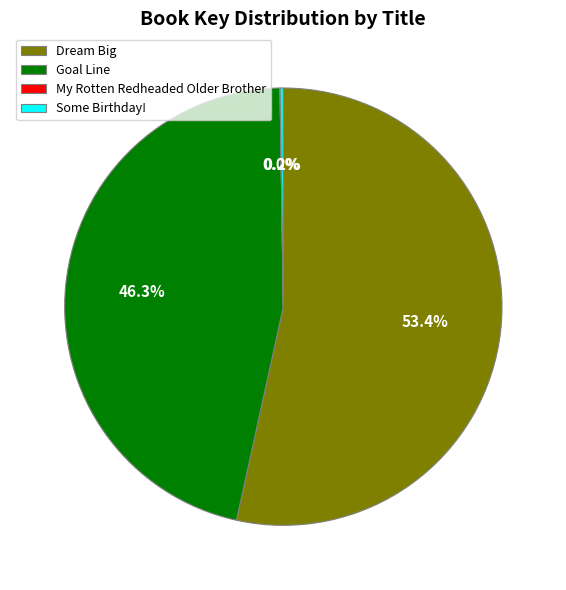

Between Goal Line and Dream Big, which is larger?

Dream Big